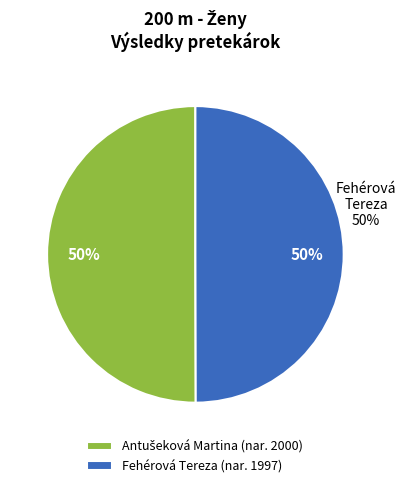

What is the majority slice?

Fehérová Tereza